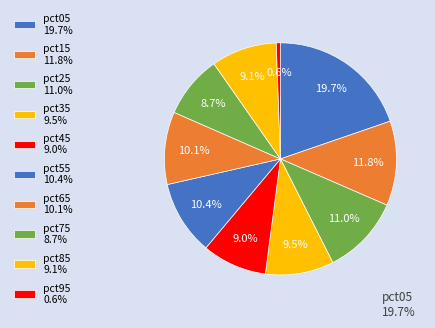

How much of the chart is everything except pct55?

89.6%